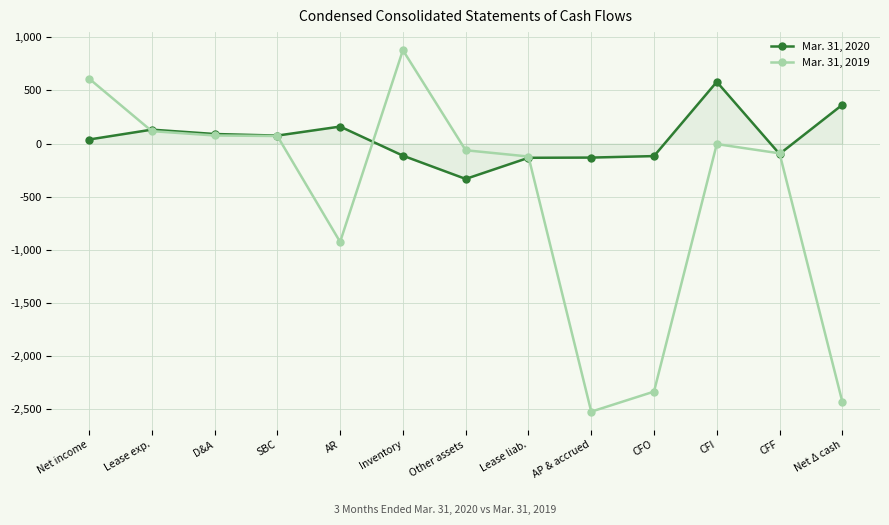

What is the sum of the Mar. 31, 2019 values at CFO and CFF?

-2427